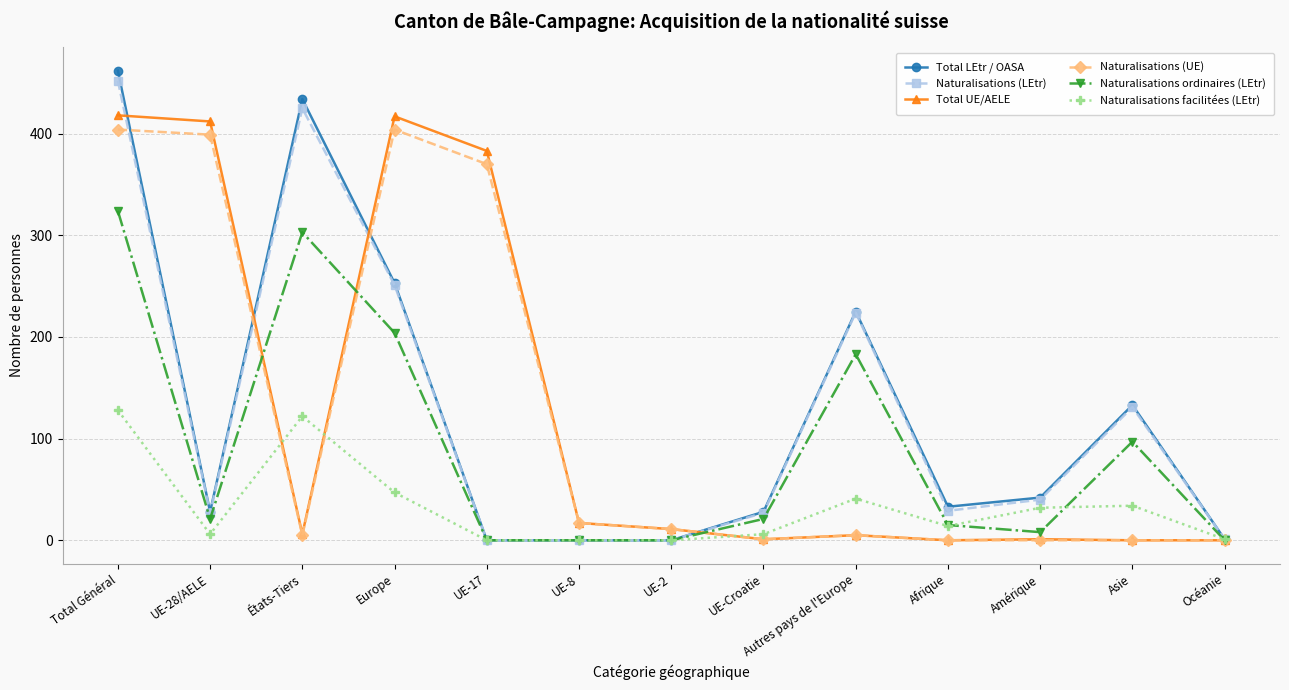

List the series in order of their peak value, highest first.

Total LEtr / OASA, Naturalisations (LEtr), Total UE/AELE, Naturalisations (UE), Naturalisations ordinaires (LEtr), Naturalisations facilitées (LEtr)